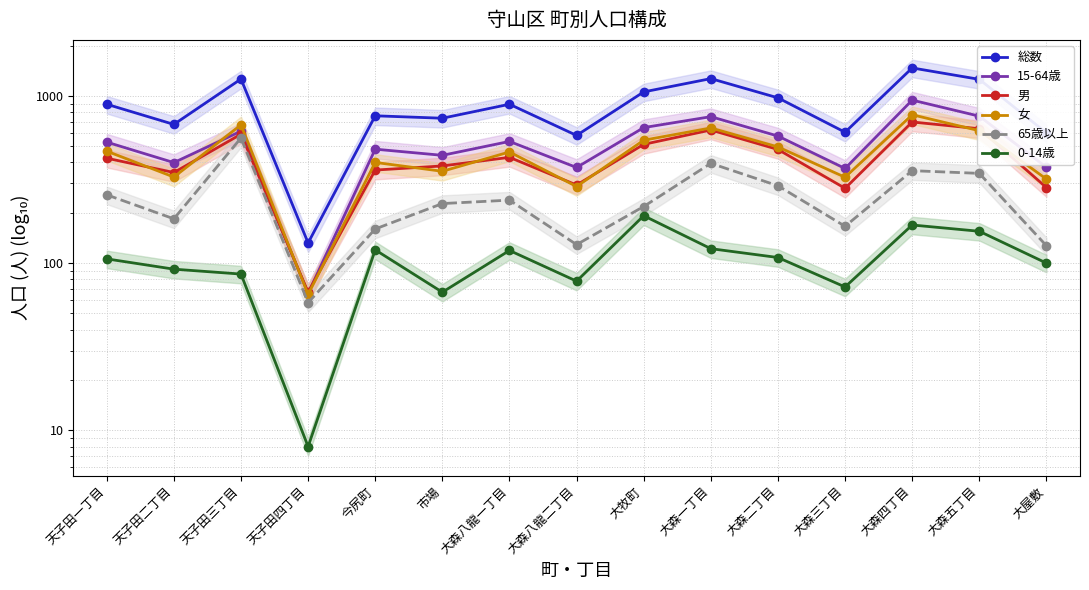

Which category has the lowest value across all series?

天子田四丁目